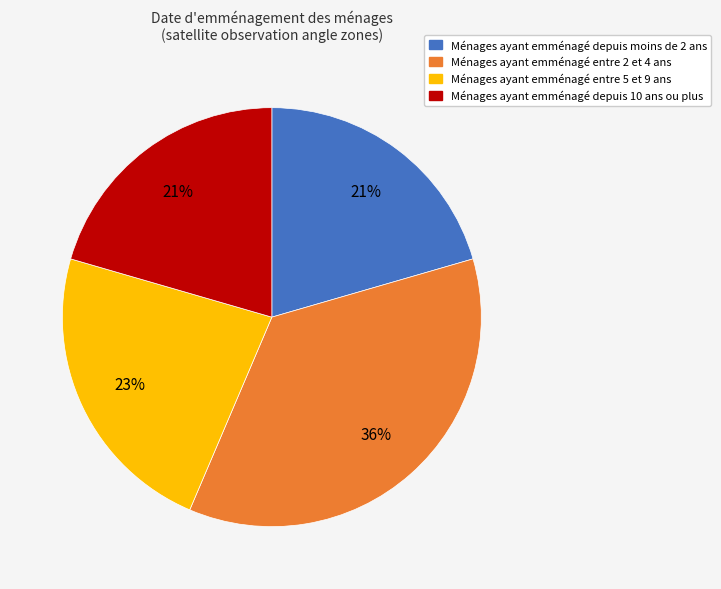

Is there a majority slice in this chart?

No